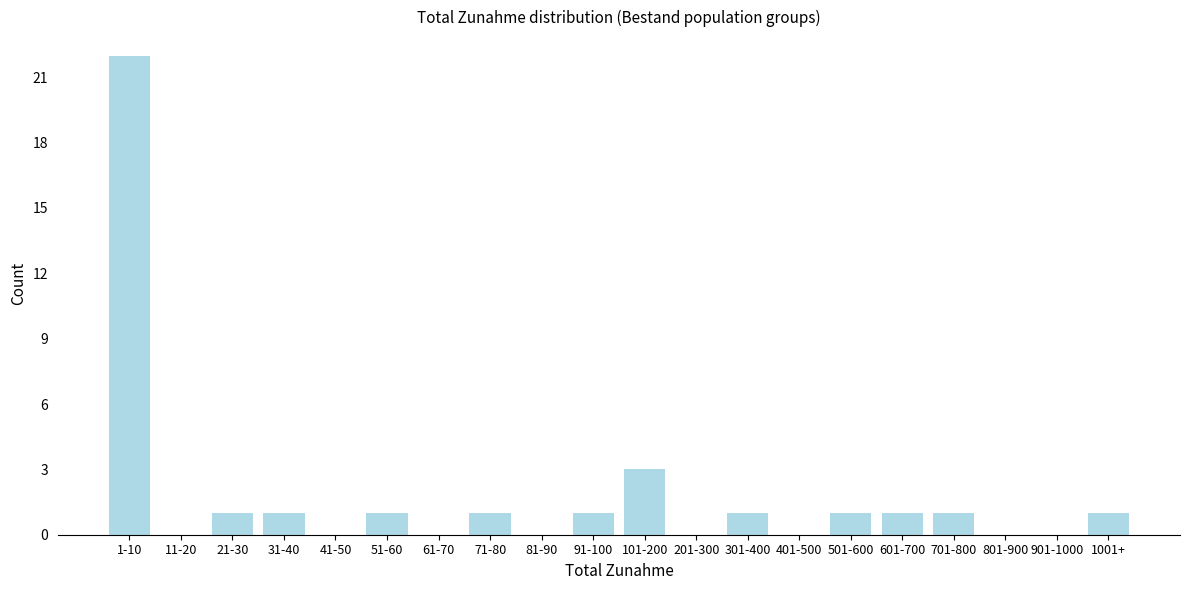

Reading left to right, extract all data points from this chart.

1-10=22	11-20=0	21-30=1	31-40=1	41-50=0	51-60=1	61-70=0	71-80=1	81-90=0	91-100=1	101-200=3	201-300=0	301-400=1	401-500=0	501-600=1	601-700=1	701-800=1	801-900=0	901-1000=0	1001+=1